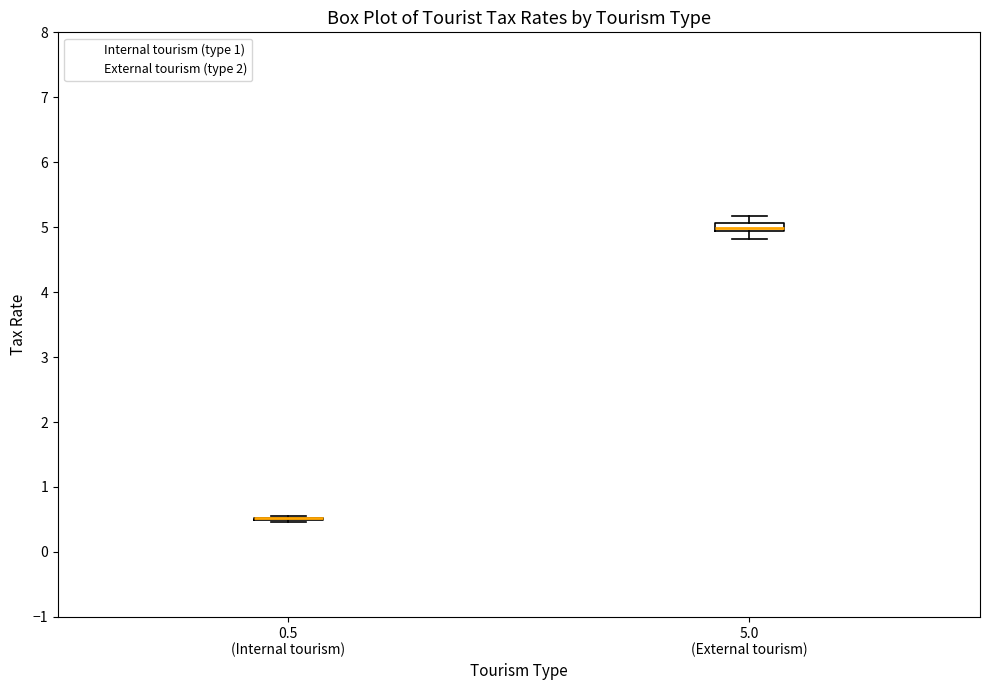

Where is the lower edge of the box for 5.0 (External tourism) on the y-axis? The values are not printed on the chart, so give them approximately, as read against the axis.

4.9